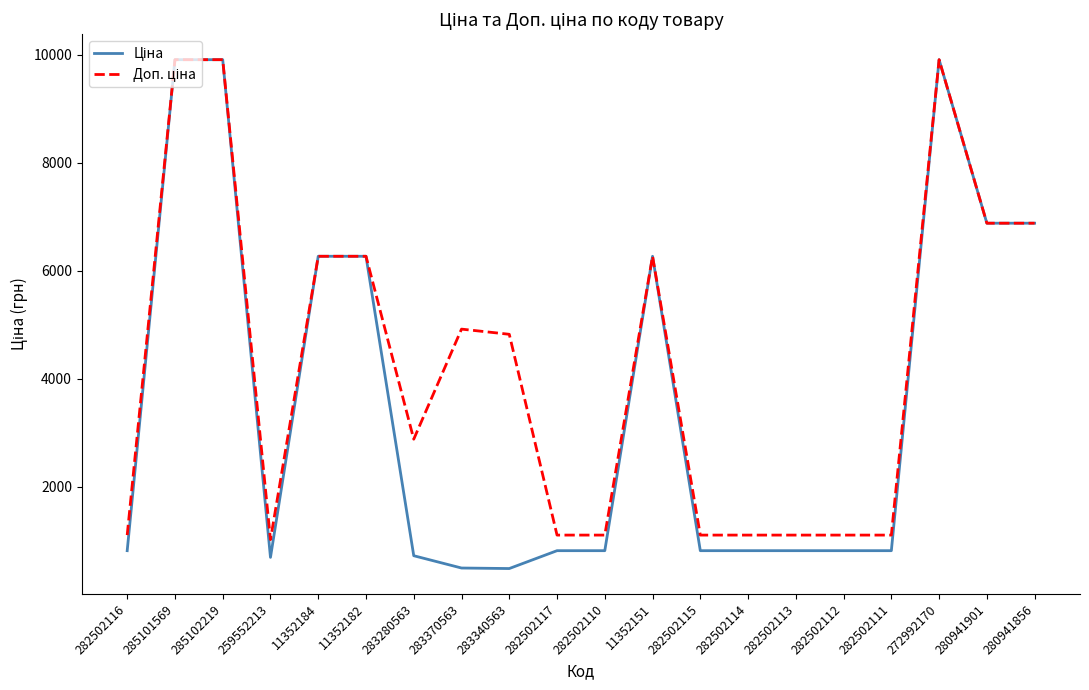

What is the maximum value shown in the chart?

9908.5